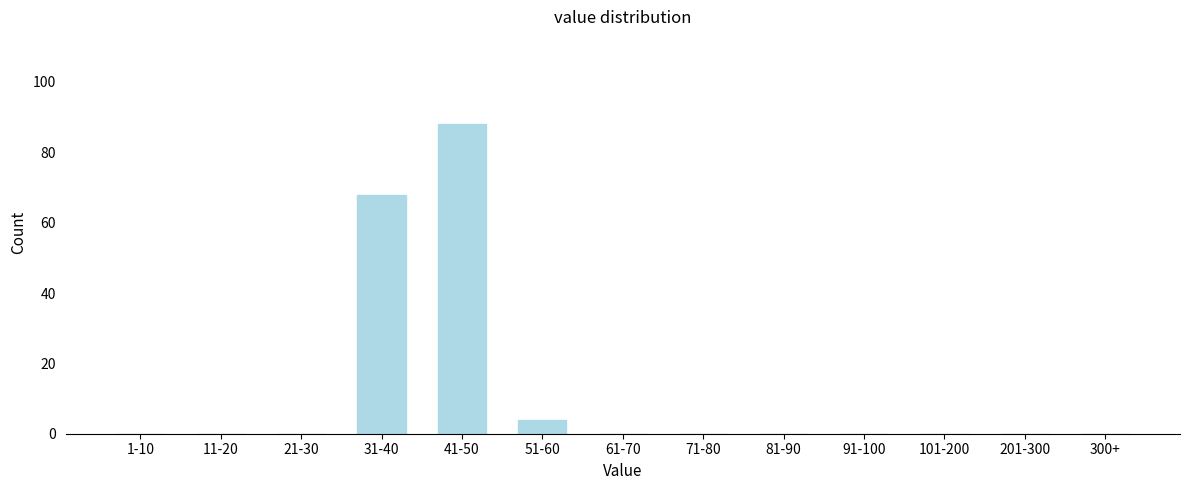

Reading right to left, what are all the values shown in this chart?

300+=0	201-300=0	101-200=0	91-100=0	81-90=0	71-80=0	61-70=0	51-60=4	41-50=88	31-40=68	21-30=0	11-20=0	1-10=0